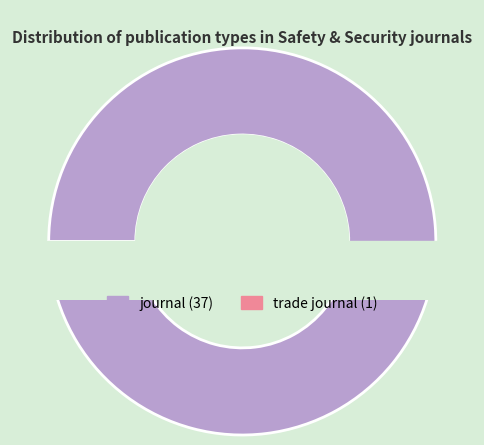

True or false: journal accounts for 88% of the total.

False